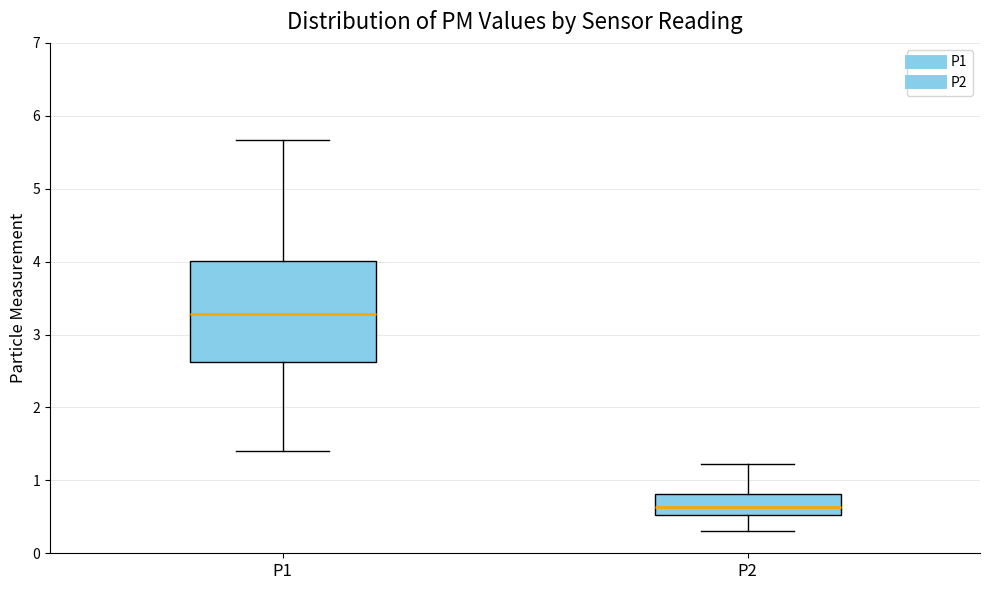

Reading left to right, transcribe this box plot: for each box, give where its median line is, the range the box spans, and where its two whiskers end, as read against the y-axis. The values are not printed on the chart, so give them approximately, as read against the axis.

P1: median 3.3, box 2.6 to 4.0, whiskers 1.4 to 5.7
P2: median 0.6, box 0.5 to 0.8, whiskers 0.3 to 1.2